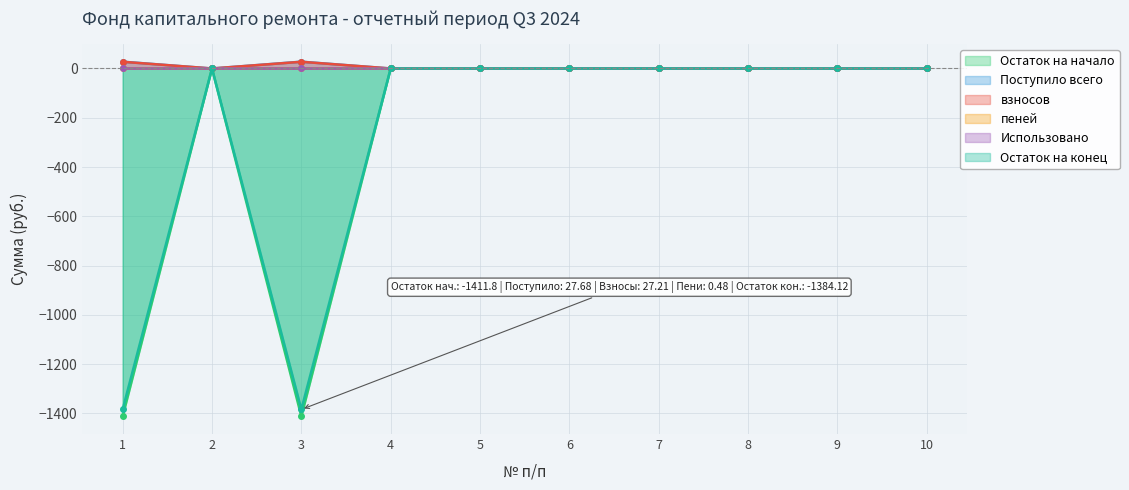

True or false: Остаток на конец has more than 0 interior local peaks.

True